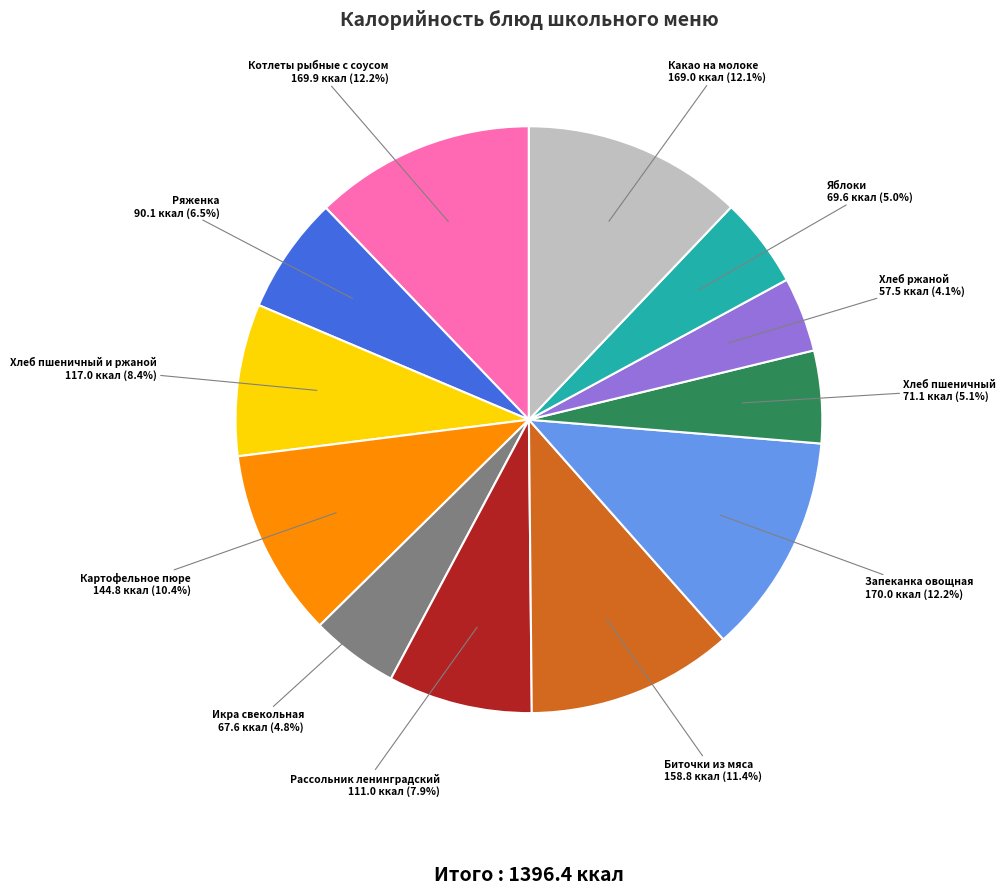

True or false: Икра свекольная accounts for 15% of the total.

False